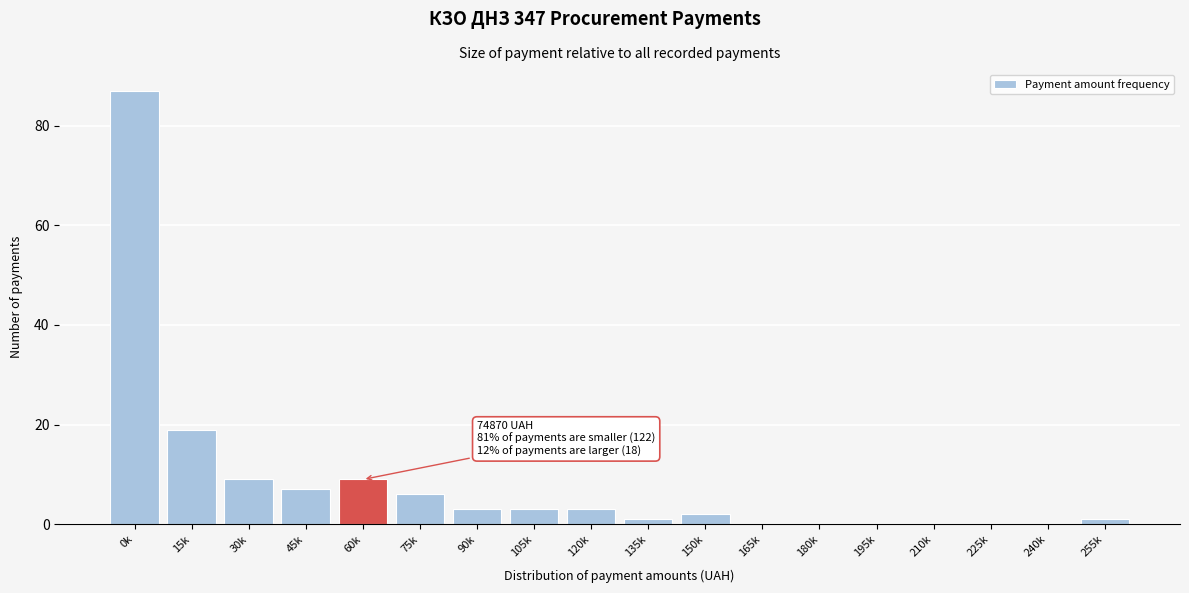

Reading left to right, transcribe all the data shown in this chart.

0k=87	15k=19	30k=9	45k=7	60k=9	75k=6	90k=3	105k=3	120k=3	135k=1	150k=2	165k=0	180k=0	195k=0	210k=0	225k=0	240k=0	255k=1